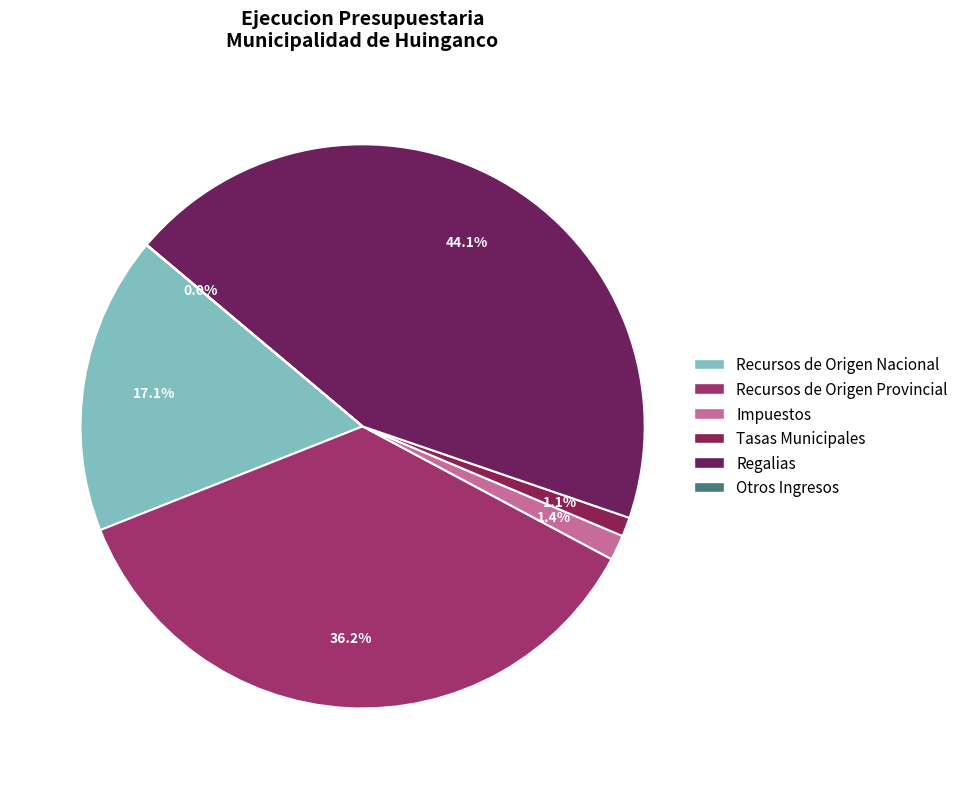

Which category has the biggest portion of the pie?

Regalias